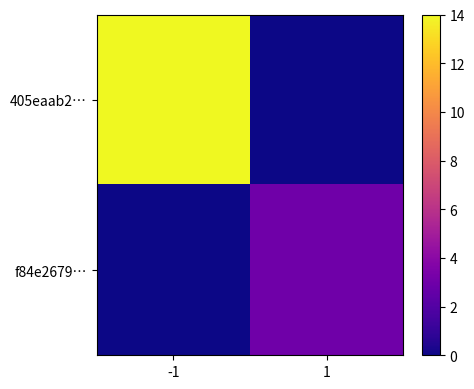

Rank the series by their average value, from lowest to highest.

f84e2679…, 405eaab2…